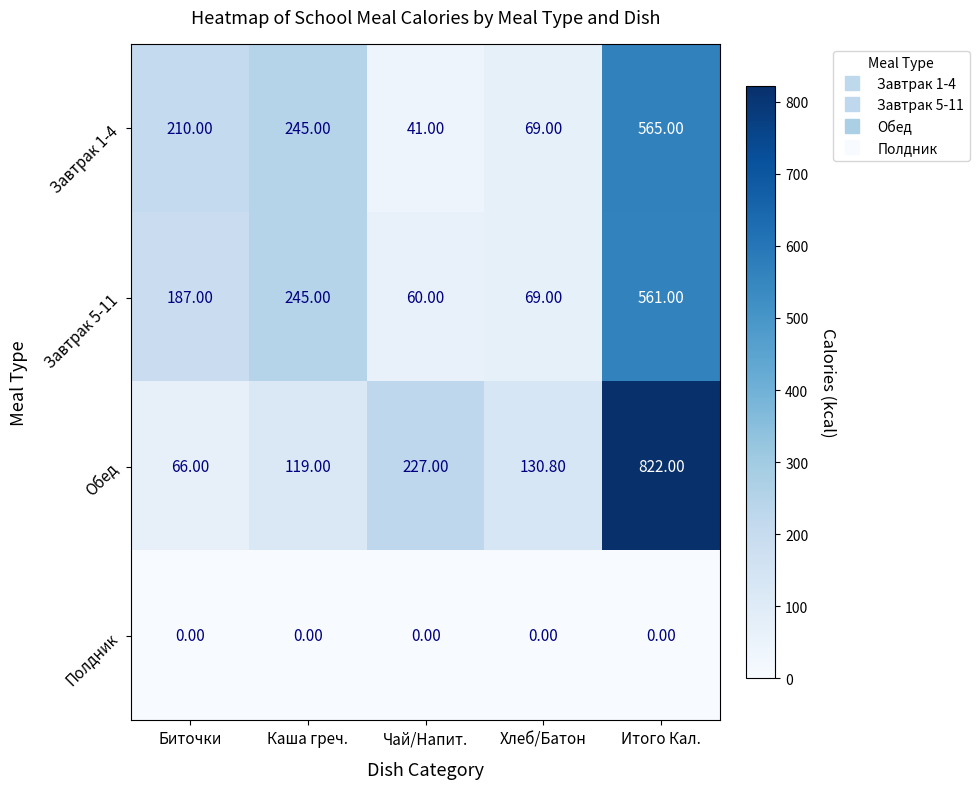

Which series has the largest total across all categories?

Обед